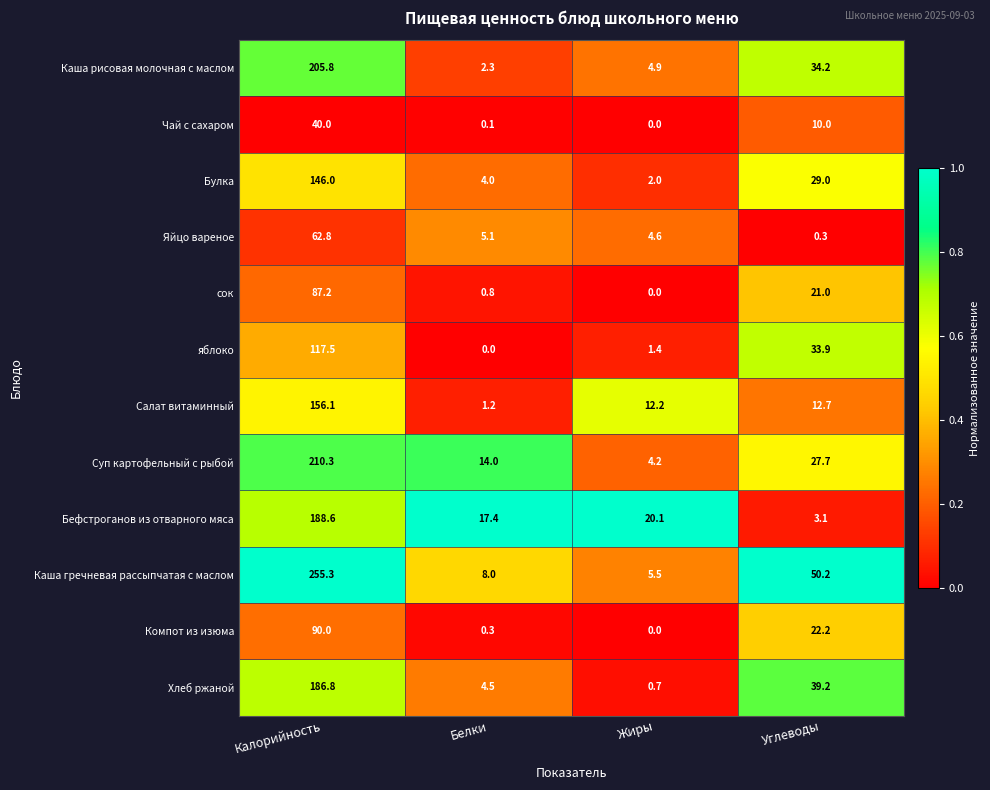

Is it true that Булка equals 29.0 at Углеводы?

True